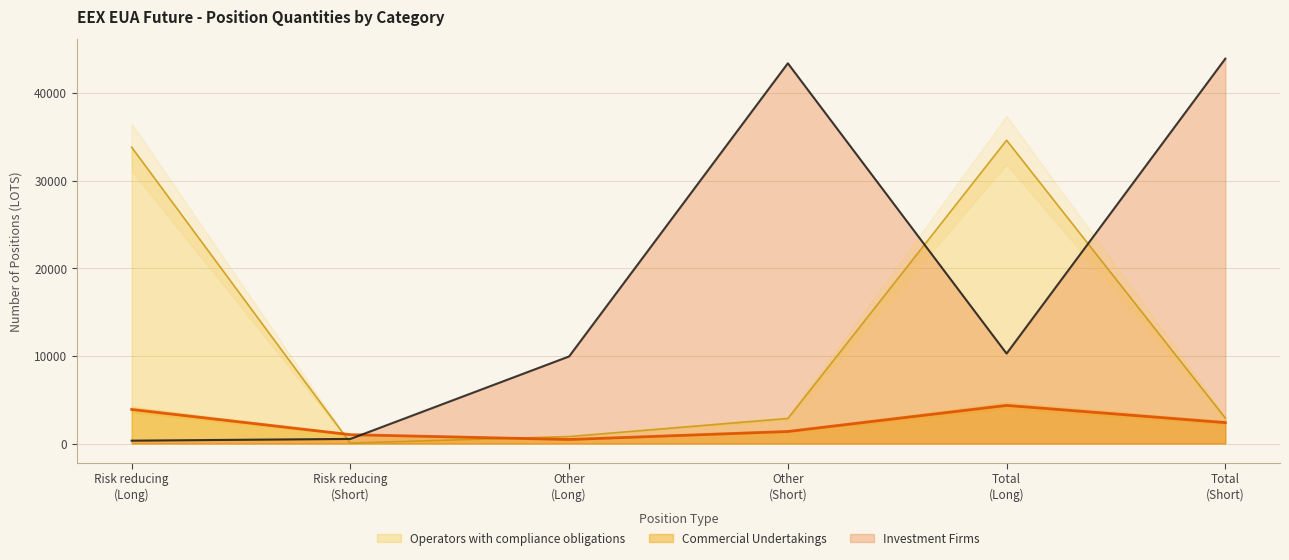

How many values in the Commercial Undertakings series are below 2389?

3